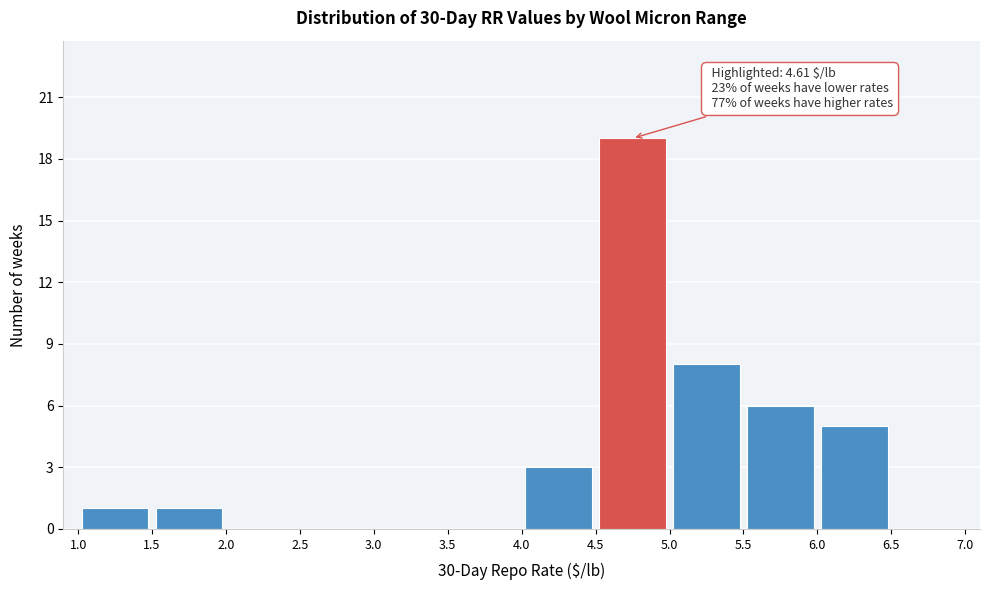

Which range on the x-axis has the tallest bar?

4.5 to 5.0